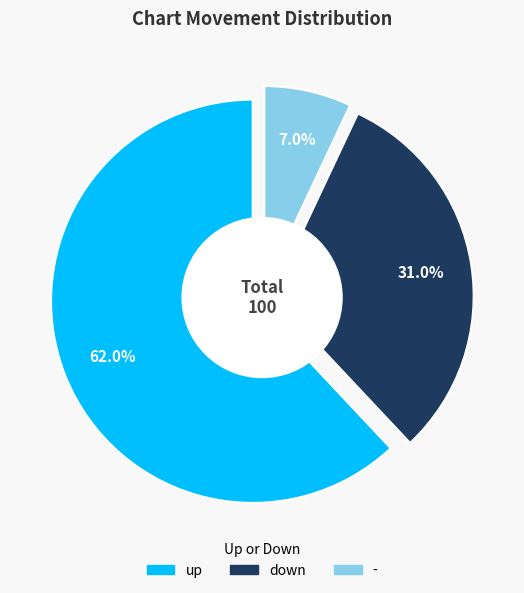

Rank the categories by value from highest to lowest.

up, down, -